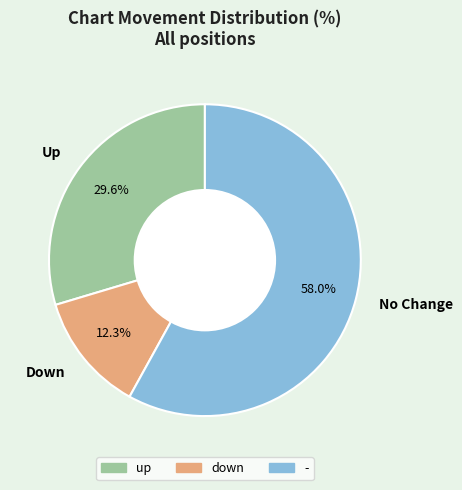

What percentage is NOT represented by Up?

70.4%